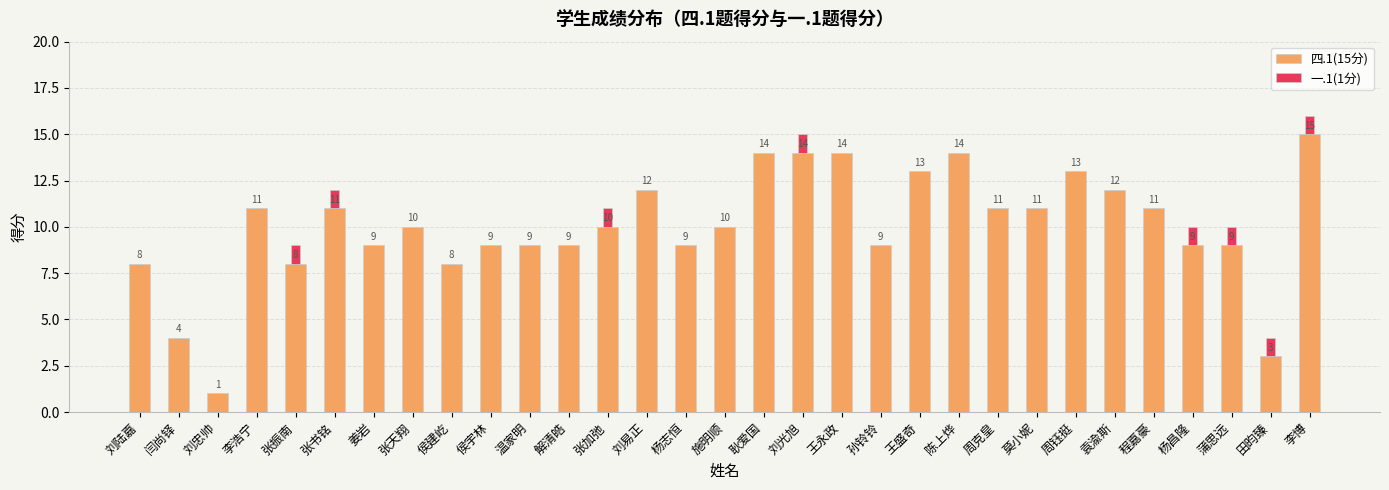

Reading left to right, transcribe the values for 四.1(15分).

刘陆嘉=8	闫尚铎=4	刘忠帅=1	李浩宁=11	张振南=8	张书铭=11	姜岩=9	张天翔=10	侯建屹=8	侯宇林=9	温家明=9	解清皓=9	张加弛=10	刘易正=12	杨志恒=9	施明顺=10	耿爱国=14	刘光旭=14	王永政=14	孙铃铃=9	王盛奇=13	陈上烨=14	周克皇=11	莫小妮=11	周钰挺=13	袁渝斯=12	程嘉豪=11	杨昌隆=9	蒲思远=9	田昀臻=3	李博=15